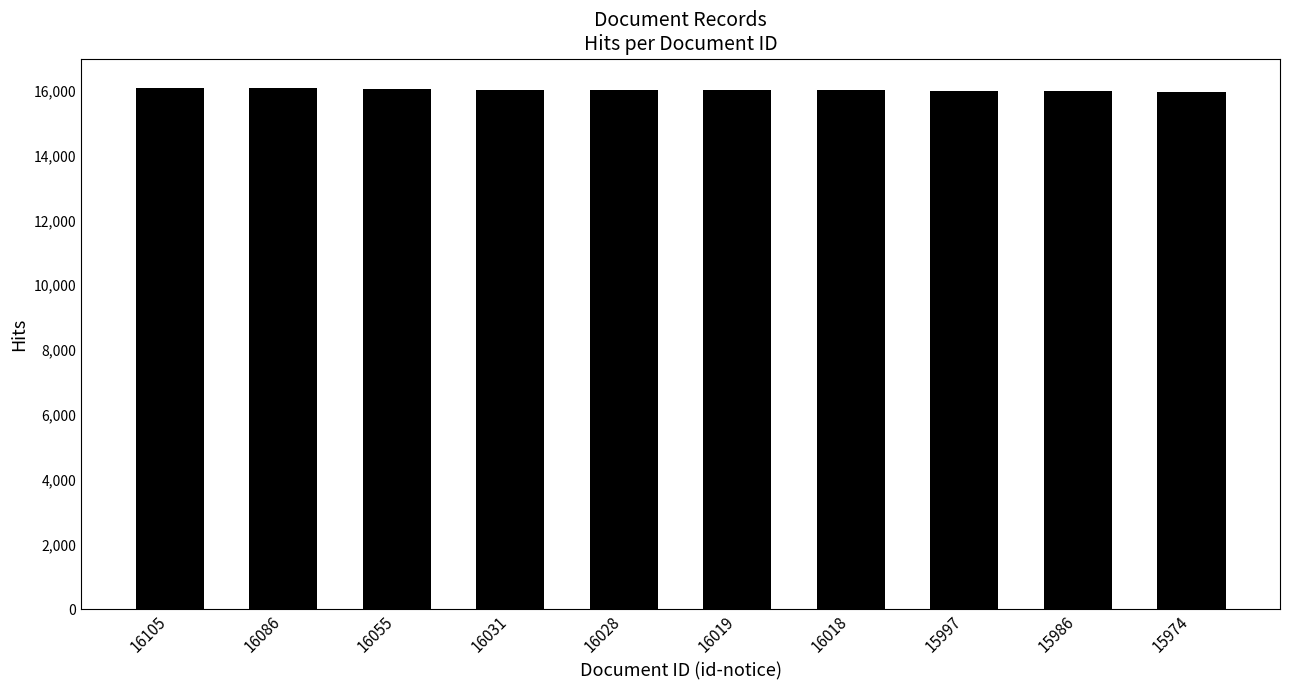

What is the sum of all values?

160299